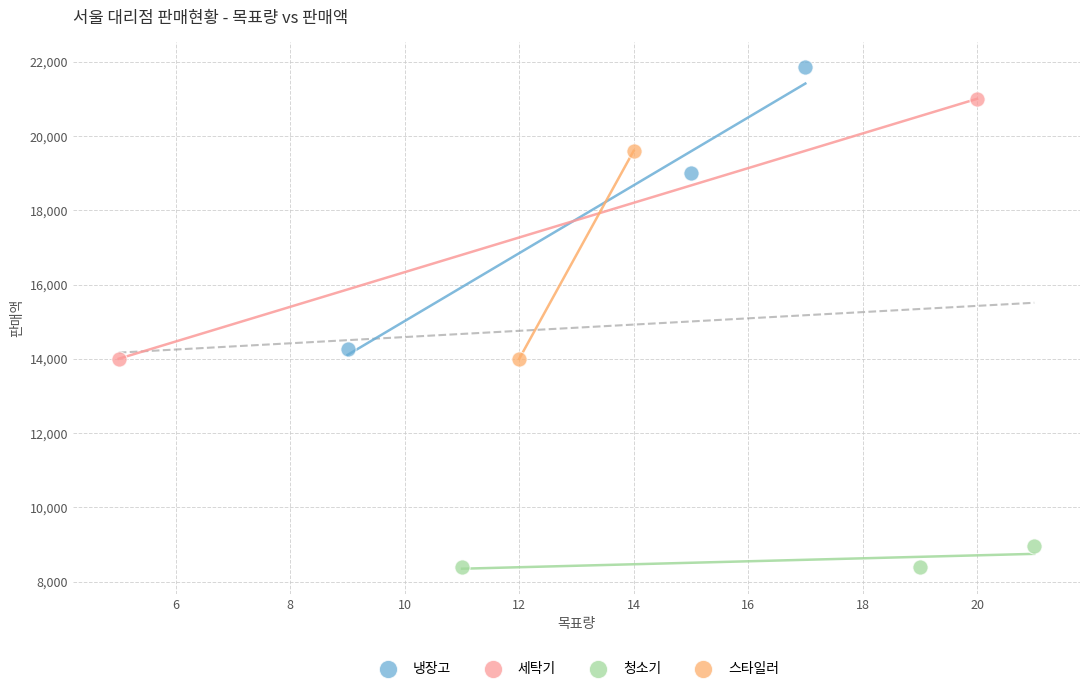

Which series reaches the minimum Y coordinate?

청소기